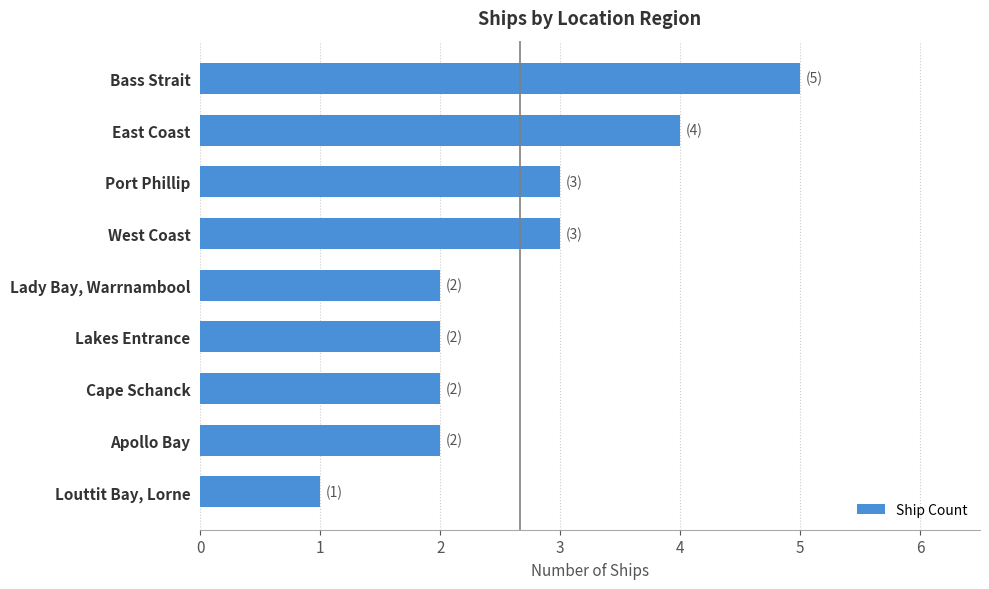

True or false: the data shows 5 at West Coast.

False